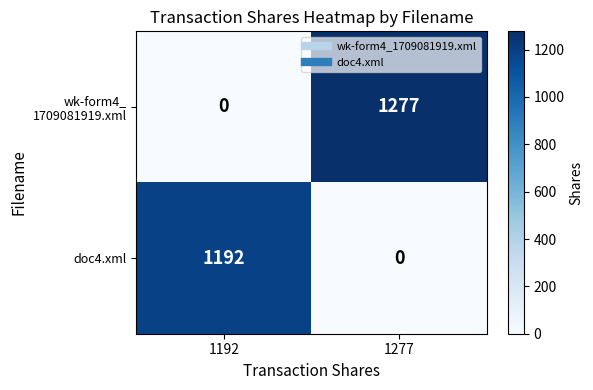

What is the total value across all series at 1277?

1277